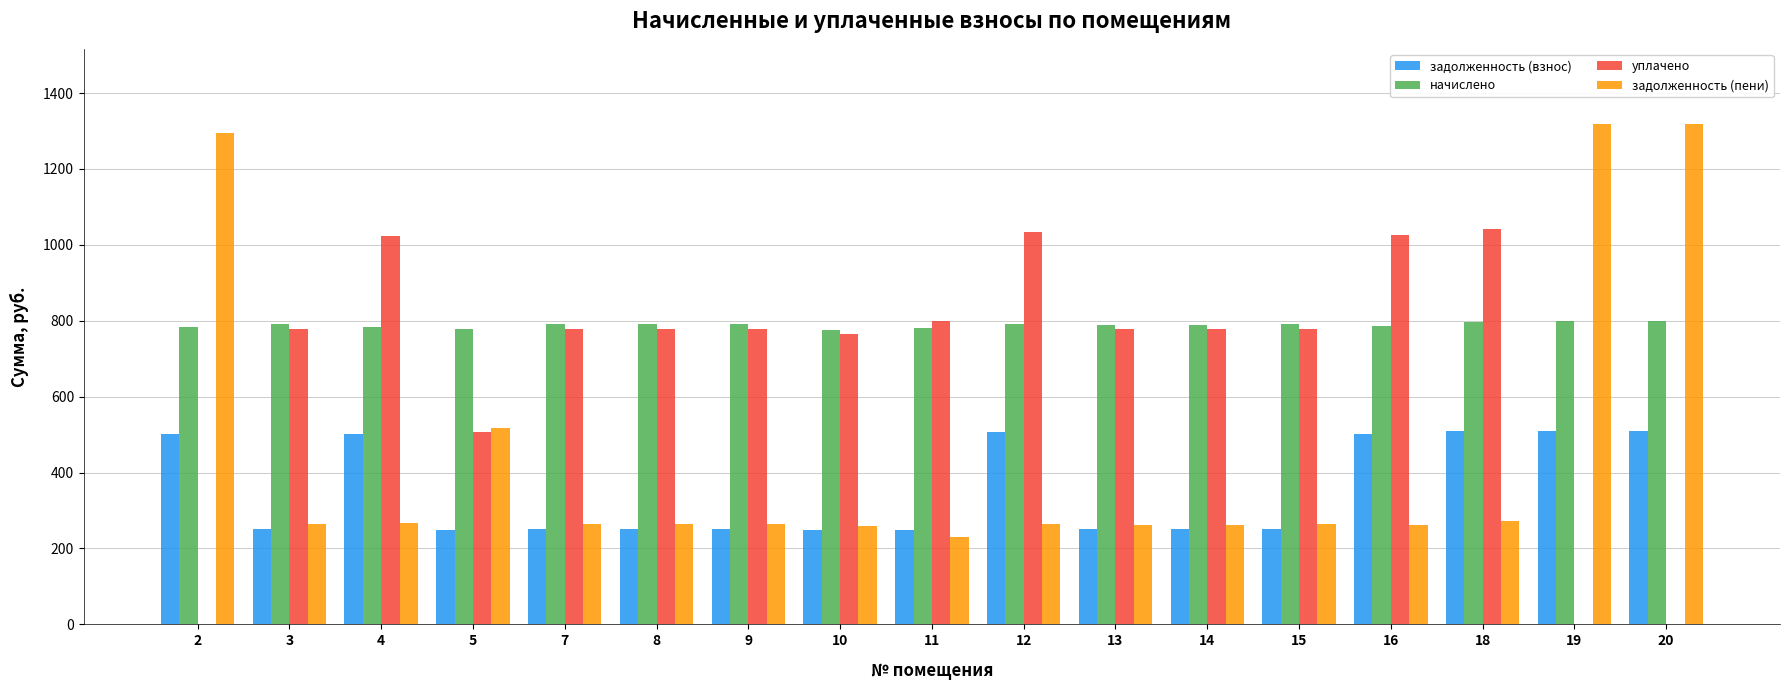

Which series changed the most between 5 and 12?

уплачено